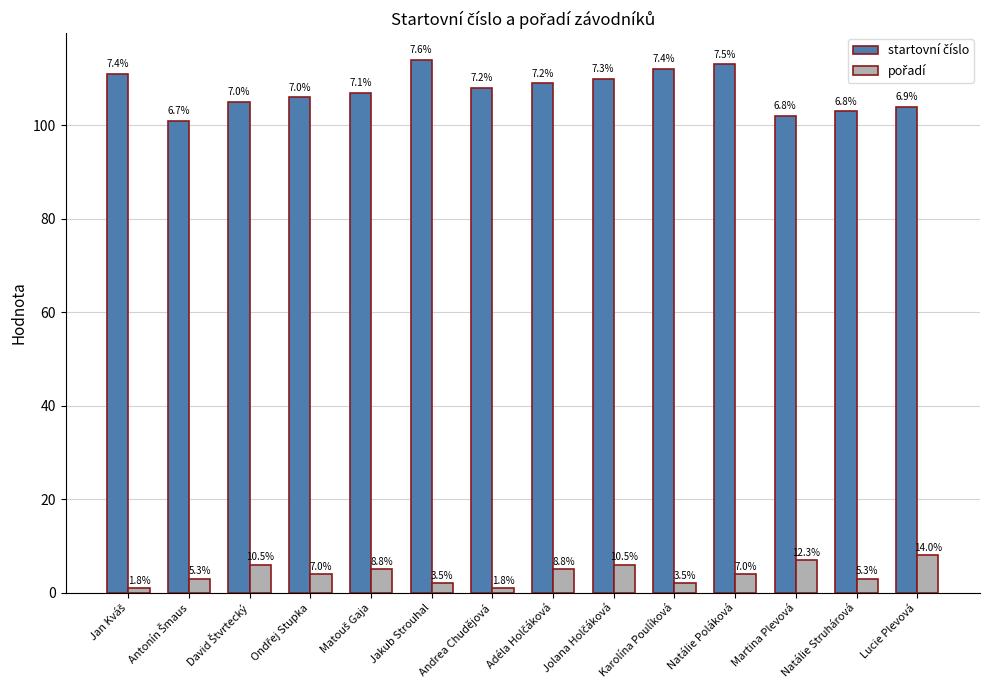

How many bars are there in total?

28